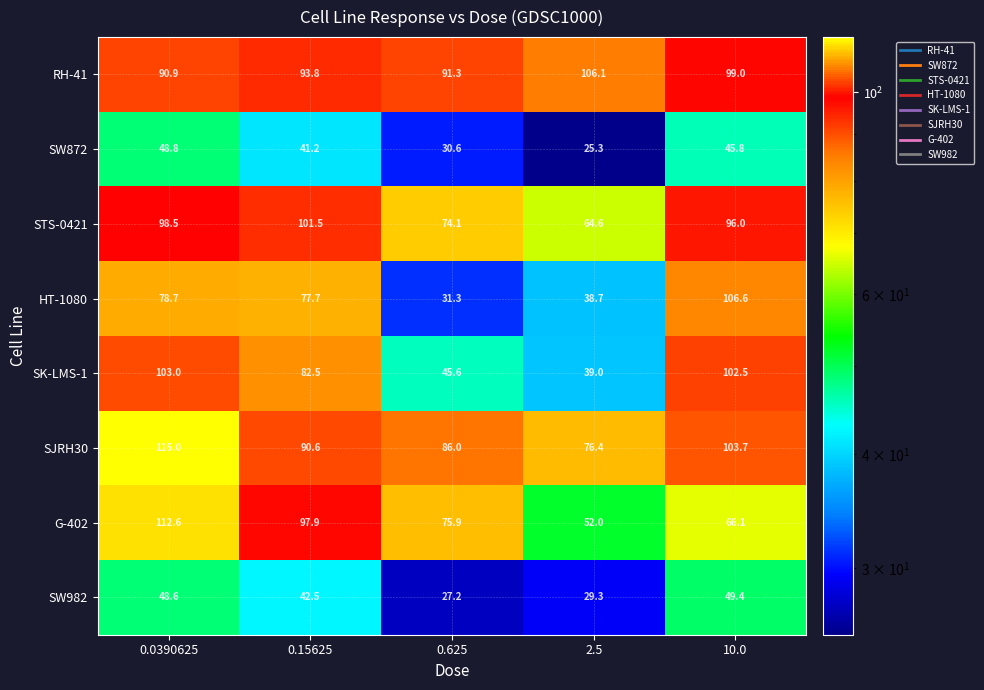

How many categories are shown in the chart?

5